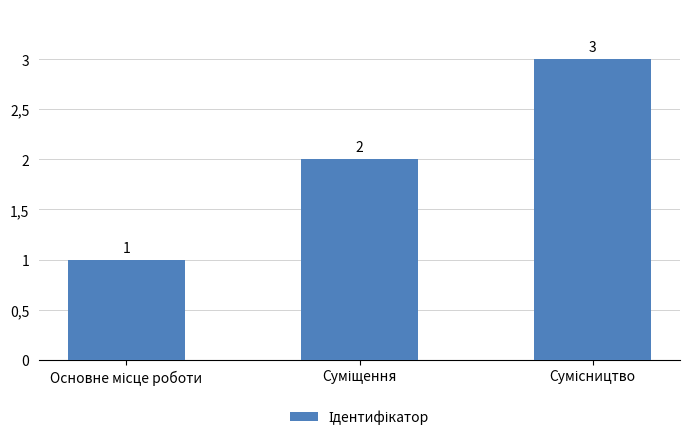

Which has a higher value, Суміщення or Основне місце роботи?

Суміщення